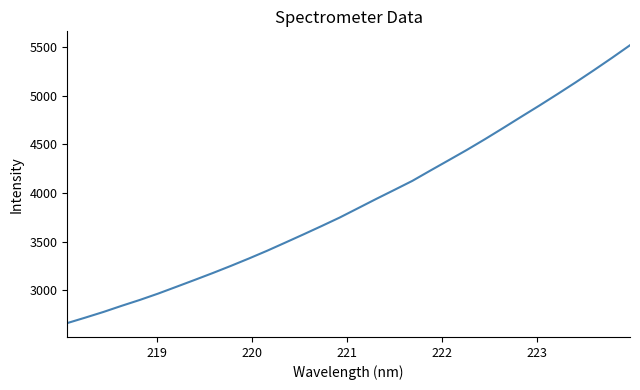

What is the maximum value shown in the chart?

5520.0